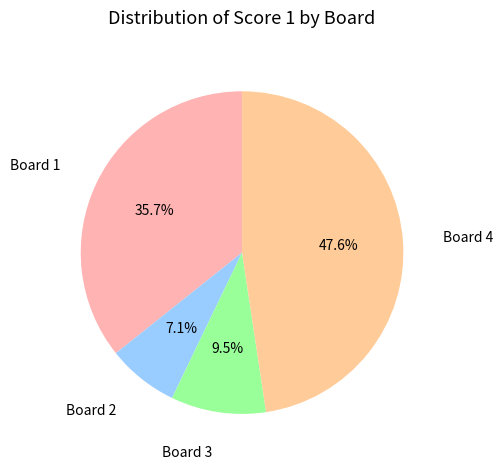

Do Board 1 and Board 2 together represent more than half of the pie?

No